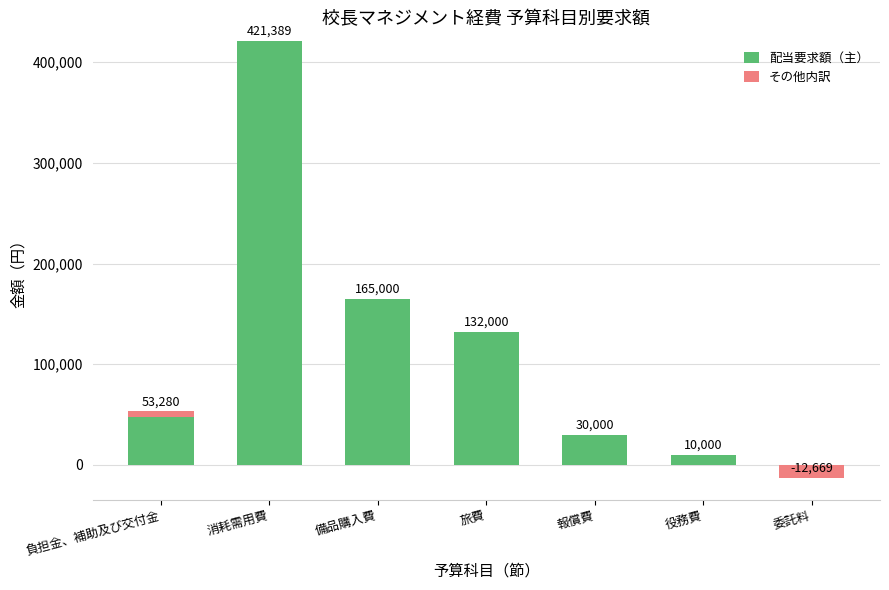

Rank the categories by 配当要求額（主） value from lowest to highest.

委託料, 役務費, 報償費, 負担金、補助及び交付金, 旅費, 備品購入費, 消耗需用費